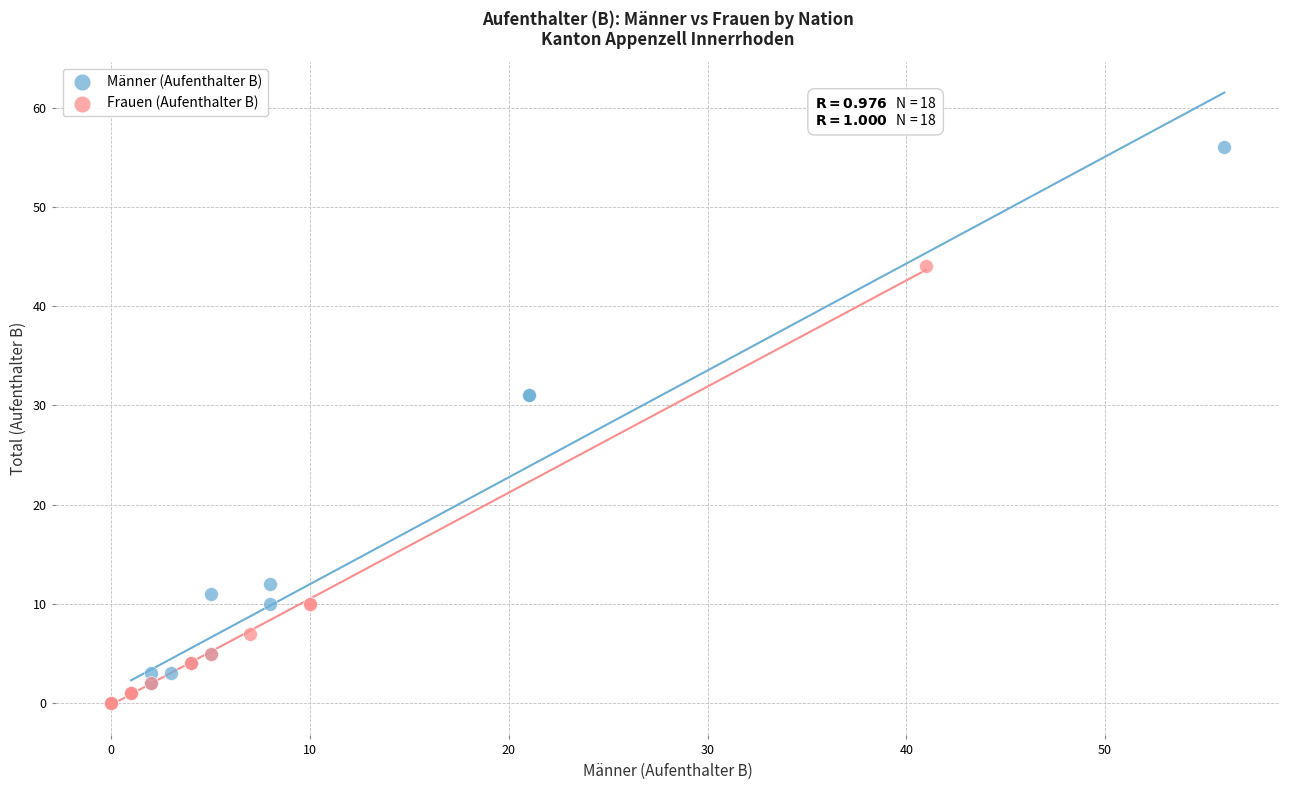

Which series contains the highest Y value?

Männer (Aufenthalter B)